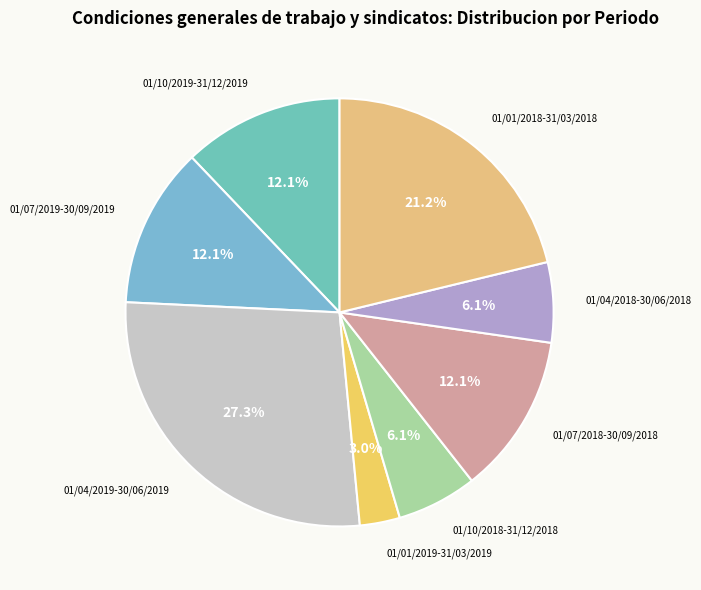

What percentage is the 01/07/2019-30/09/2019 slice, to the nearest percent?

12%